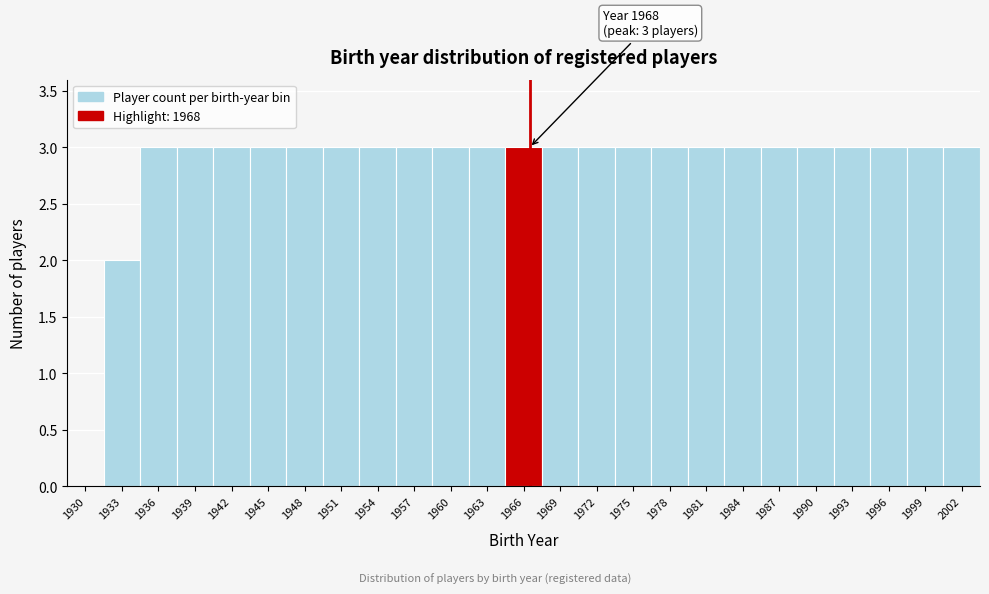

Reading left to right, list all the values displayed in this chart.

1930=0	1933=2	1936=3	1939=3	1942=3	1945=3	1948=3	1951=3	1954=3	1957=3	1960=3	1963=3	1966=3	1969=3	1972=3	1975=3	1978=3	1981=3	1984=3	1987=3	1990=3	1993=3	1996=3	1999=3	2002=3